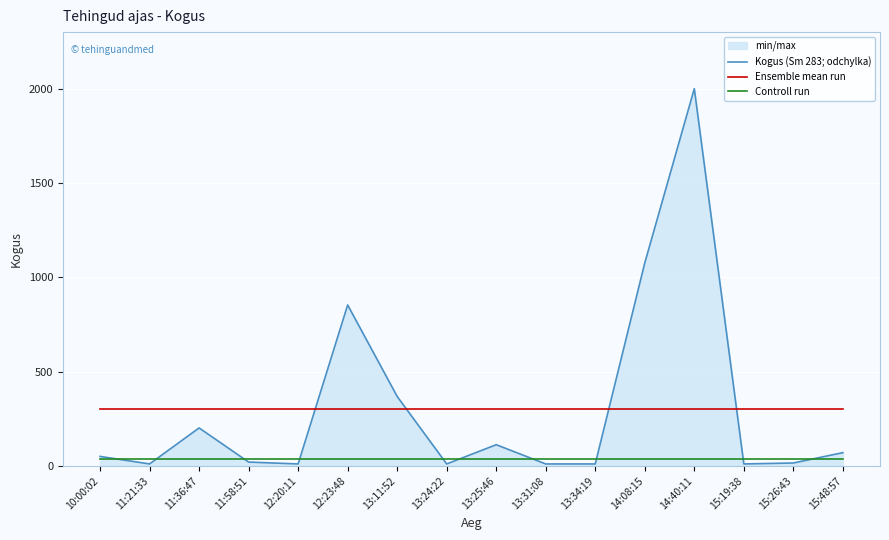

What is the label of the 4th point from the left?

11:58:51